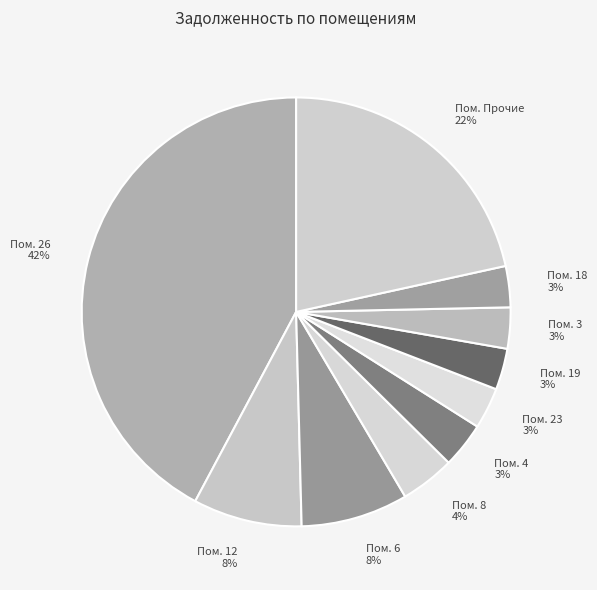

Is it true that Пом. 12 is 8% of the pie?

True